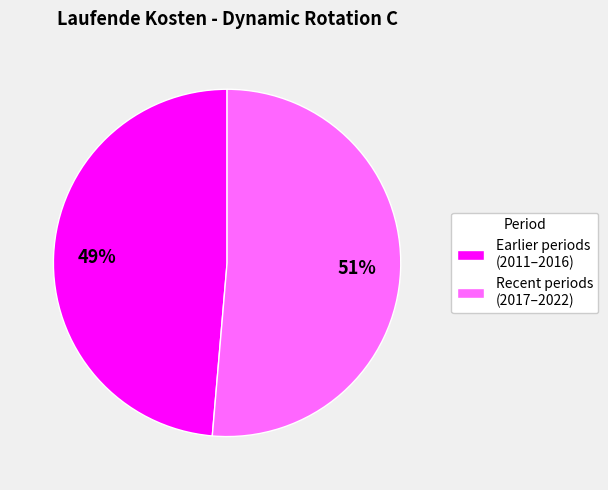

What is the largest slice in the pie chart?

Recent periods (2017–2022)